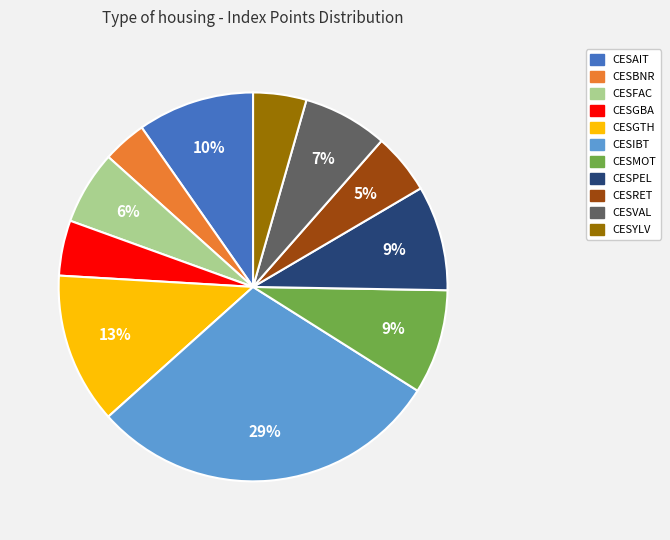

To the nearest percent, what portion does CESGTH represent?

13%